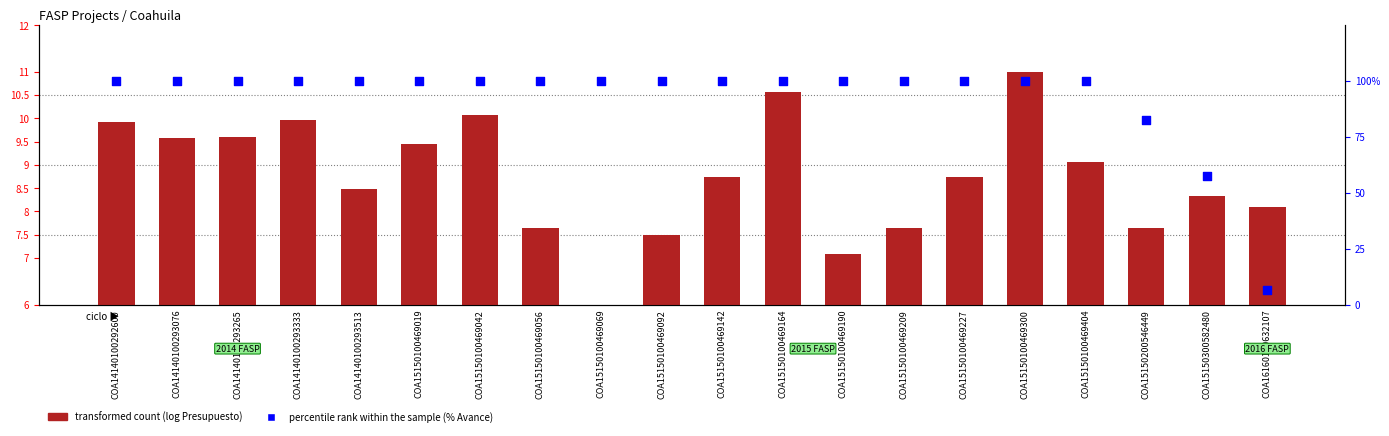

Which series has the largest total across all categories?

percentile rank within the sample